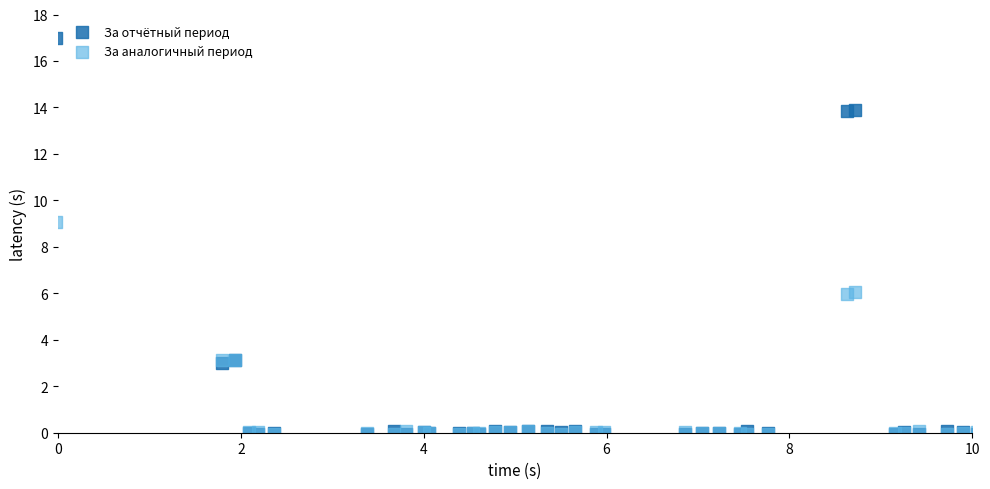

In the За отчётный период series, what Y value is closest to 8?

3.1